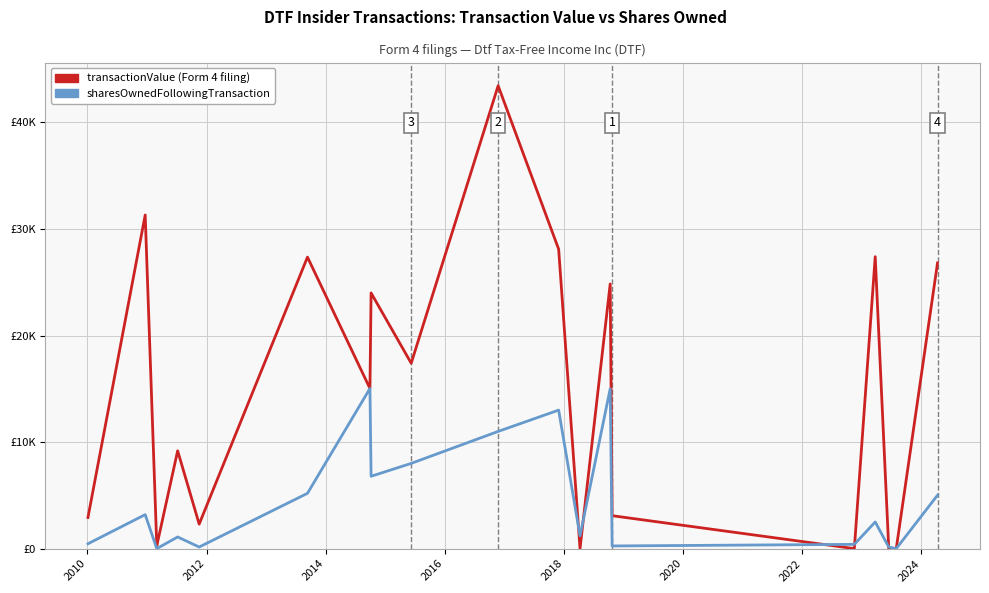

Is it true that transactionValue equals 27864 at 9?

False